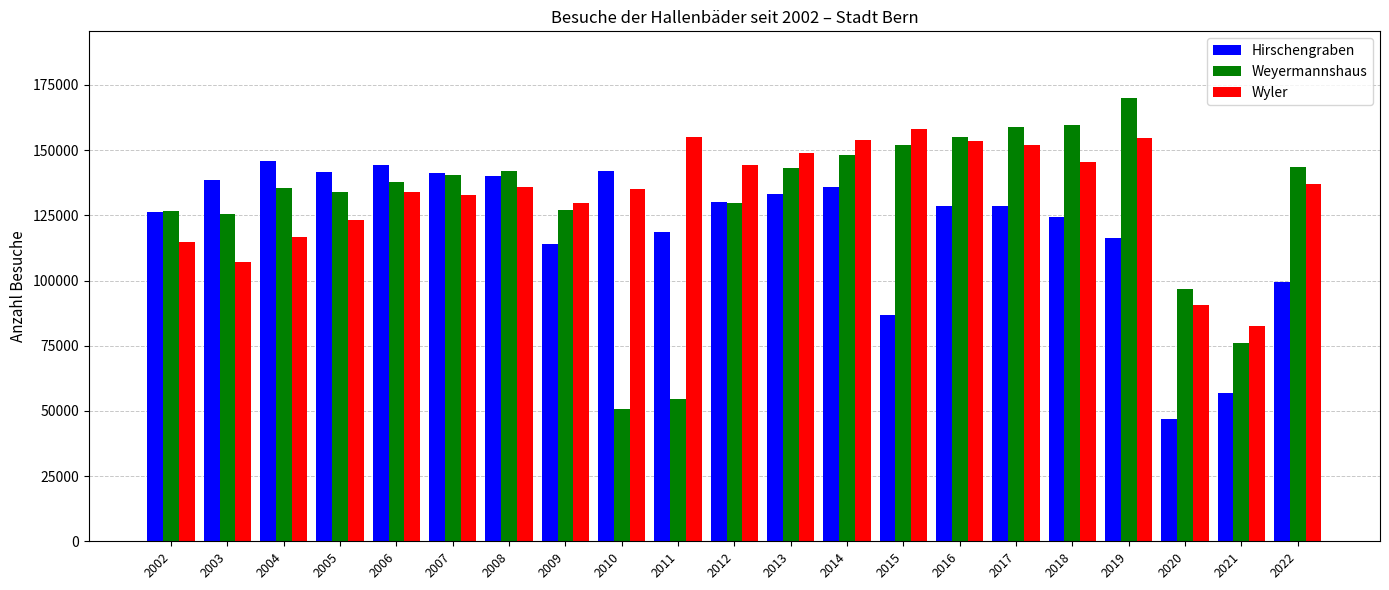

What is the difference between the highest and lowest values at 2014?

18114